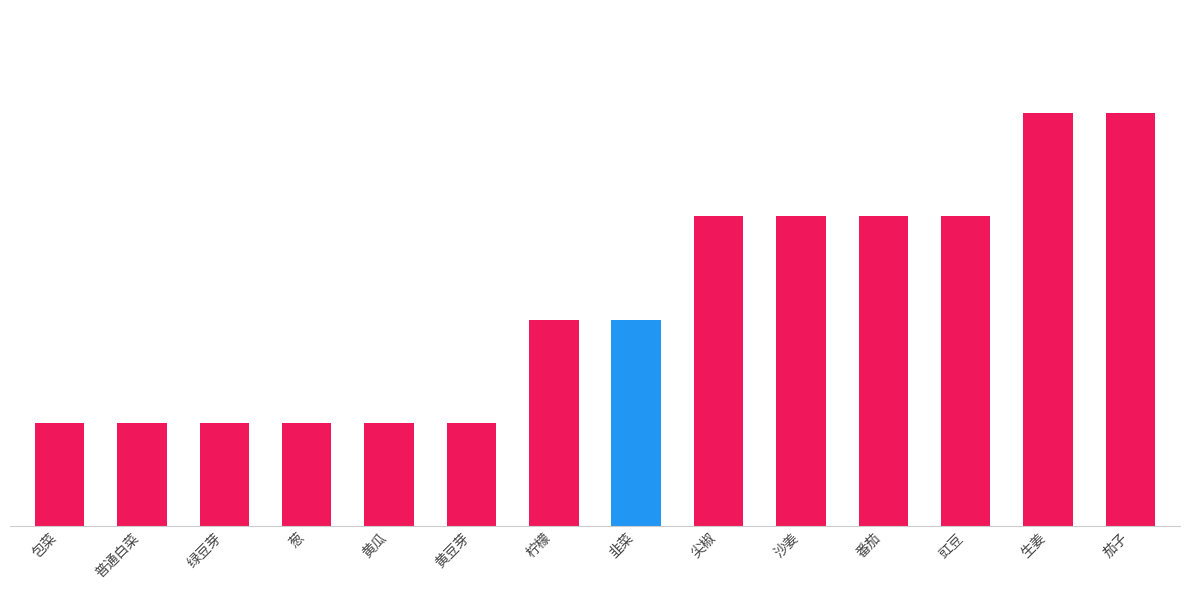

Between 葱 and 番茄, which is larger?

番茄